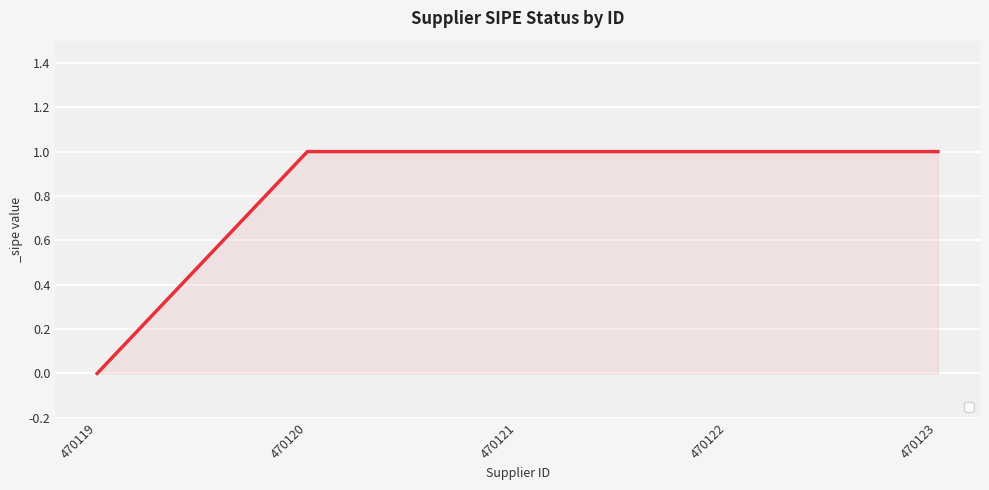

How many values are between 1 and 2?

4